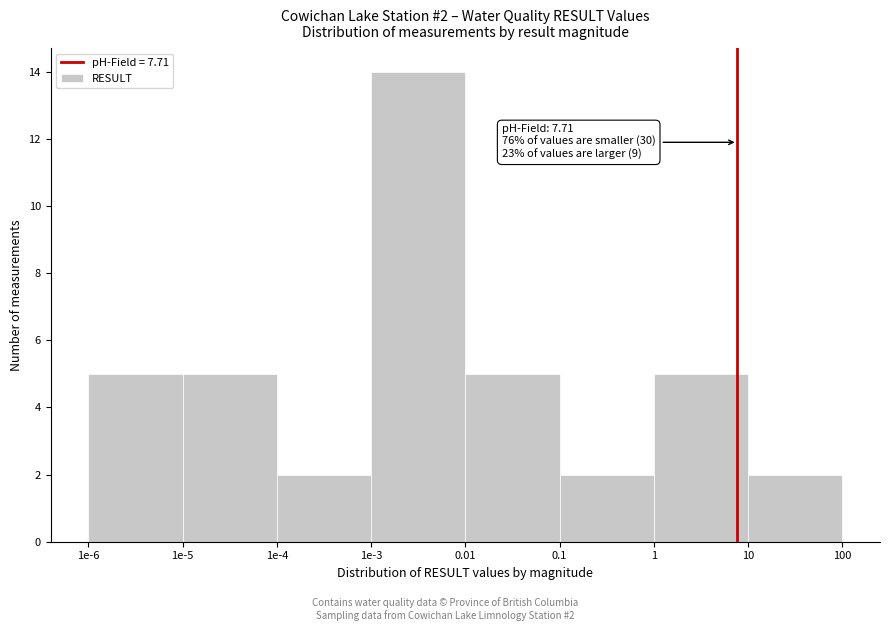

Reading left to right, extract all data points from this chart.

5	5	2	14	5	2	5	2